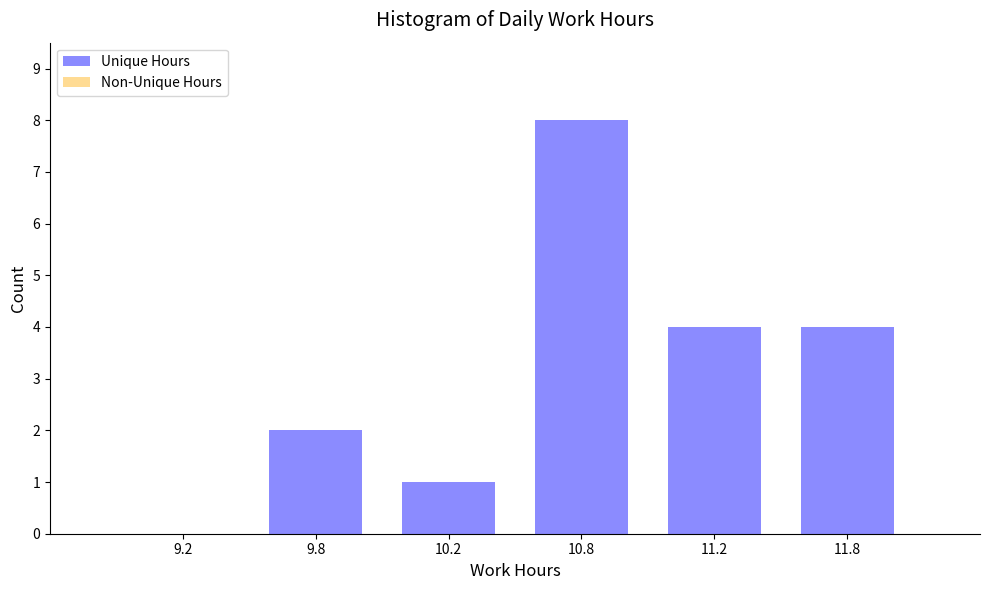

Reading right to left, extract all data points from this chart.

11.8=4	11.2=4	10.8=8	10.2=1	9.8=2	9.2=0